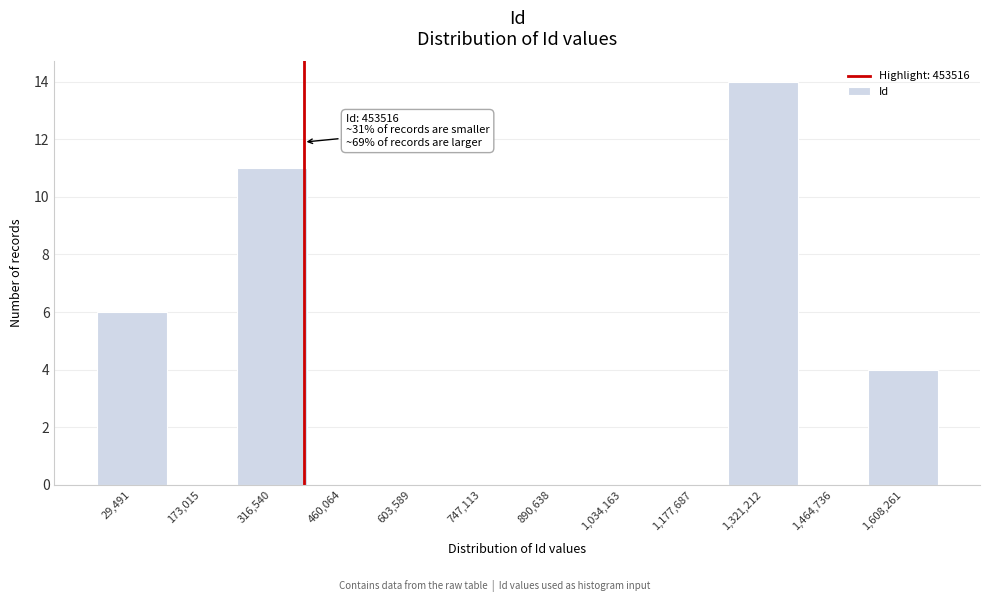

Reading left to right, what are all the values shown in this chart?

29,491=6	173,015=0	316,540=11	460,064=0	603,589=0	747,113=0	890,638=0	1,034,163=0	1,177,687=0	1,321,212=14	1,464,736=0	1,608,261=4